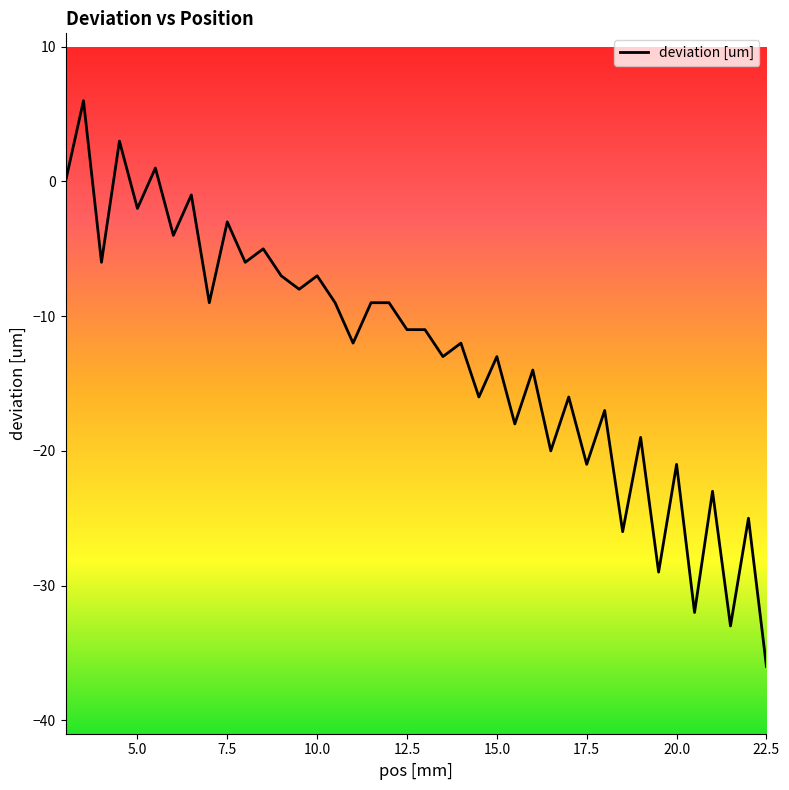

Reading left to right, what are all the values shown in this chart?

0	6	-6	3	-2	1	-4	-1	-9	-3	-6	-5	-7	-8	-7	-9	-12	-9	-9	-11	-11	-13	-12	-16	-13	-18	-14	-20	-16	-21	-17	-26	-19	-29	-21	-32	-23	-33	-25	-36